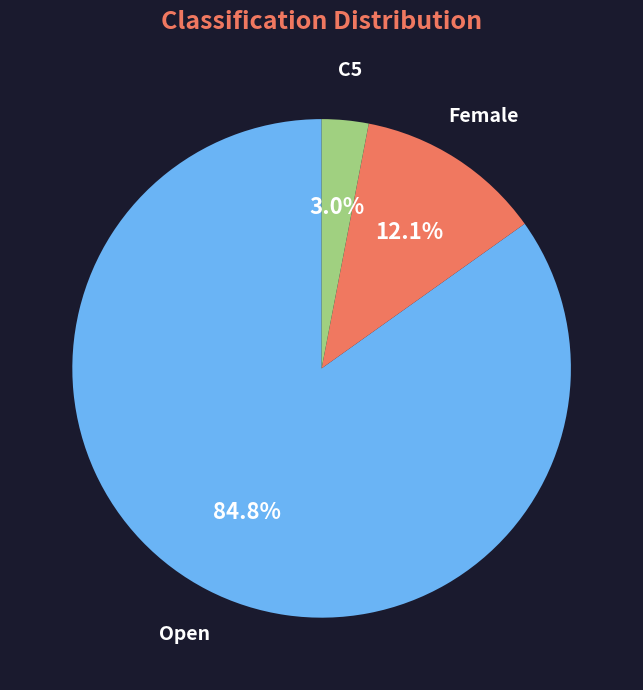

What percentage do Female and Open together represent?

97.0%